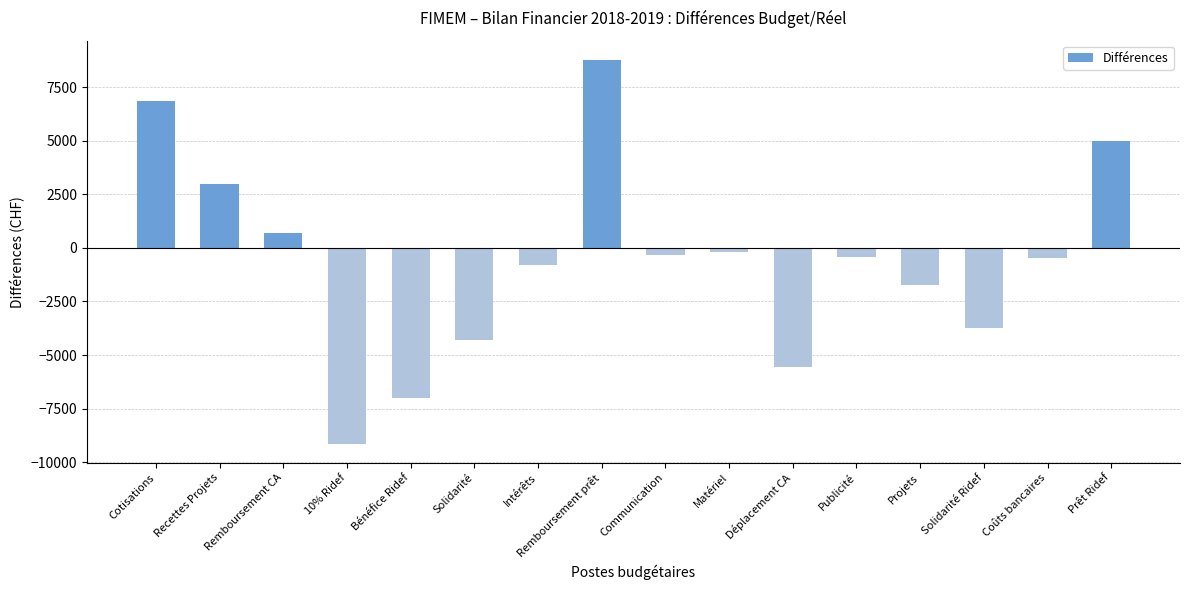

True or false: the data shows 6870.2 at Cotisations.

True